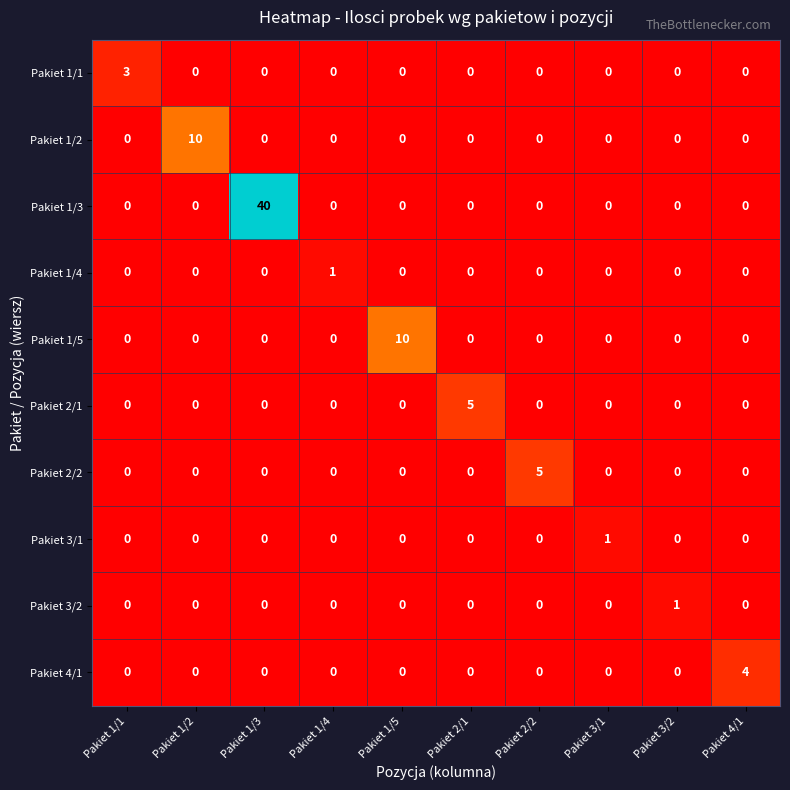

Which series has the widest spread of values?

Pakiet 1/3